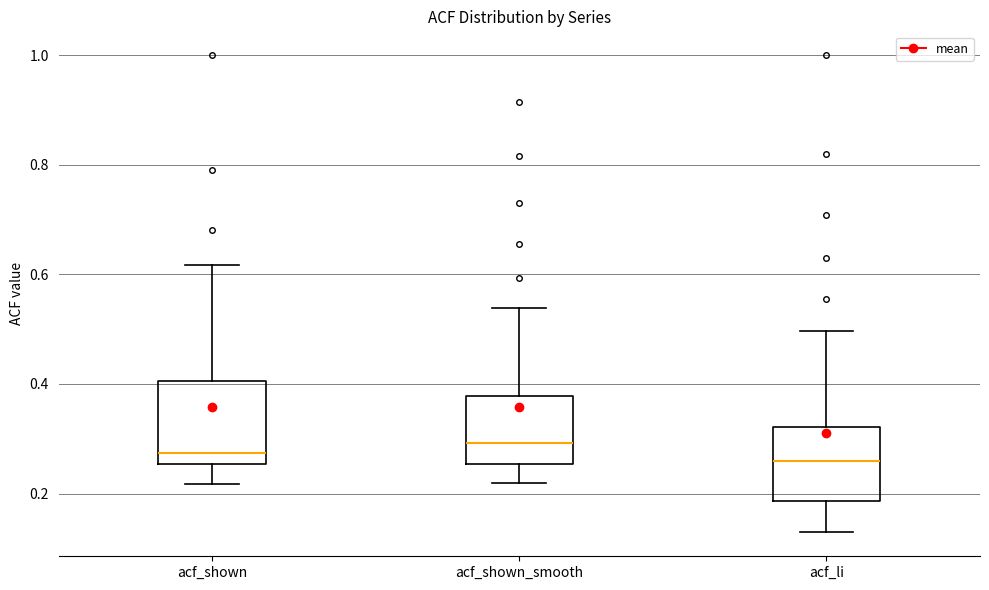

Reading left to right, transcribe this box plot: for each box, give where its median line is, the range the box spans, and where its two whiskers end, as read against the y-axis. The values are not printed on the chart, so give them approximately, as read against the axis.

acf_shown: median 0.28, box 0.26 to 0.40, whiskers 0.22 to 0.62
acf_shown_smooth: median 0.30, box 0.26 to 0.38, whiskers 0.22 to 0.54
acf_li: median 0.26, box 0.18 to 0.32, whiskers 0.12 to 0.50